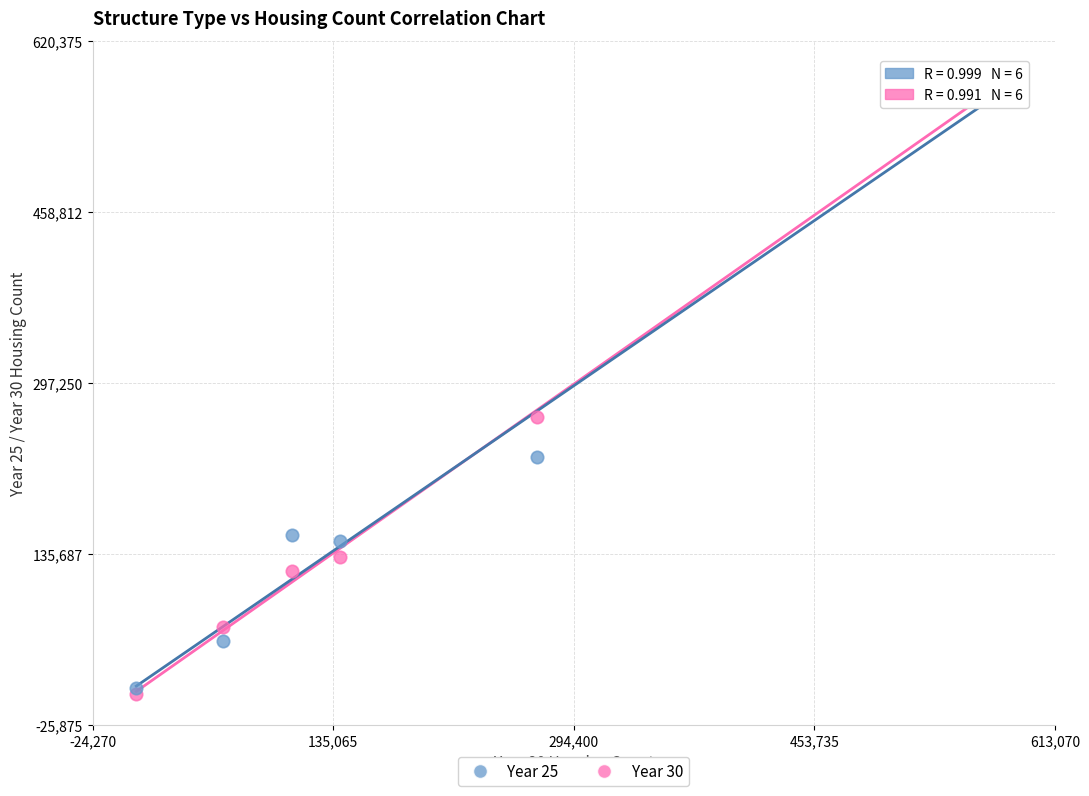

Which series has the largest Y range (max minus min)?

Year 25